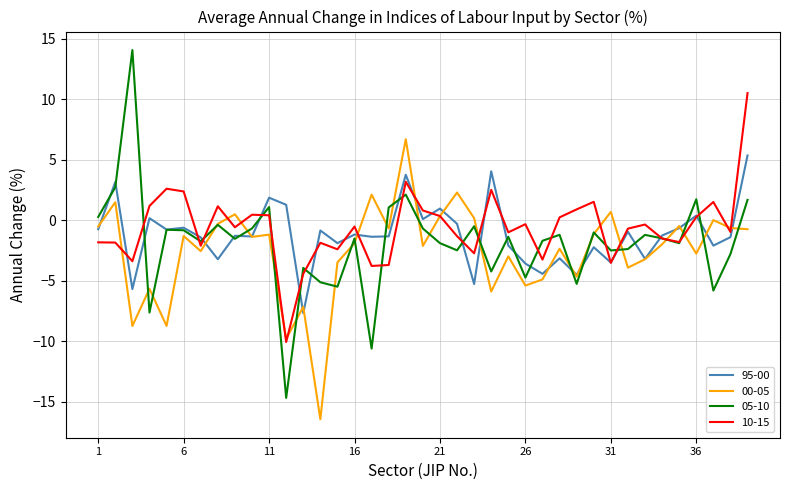

What is the minimum value shown in the chart?

-16.4